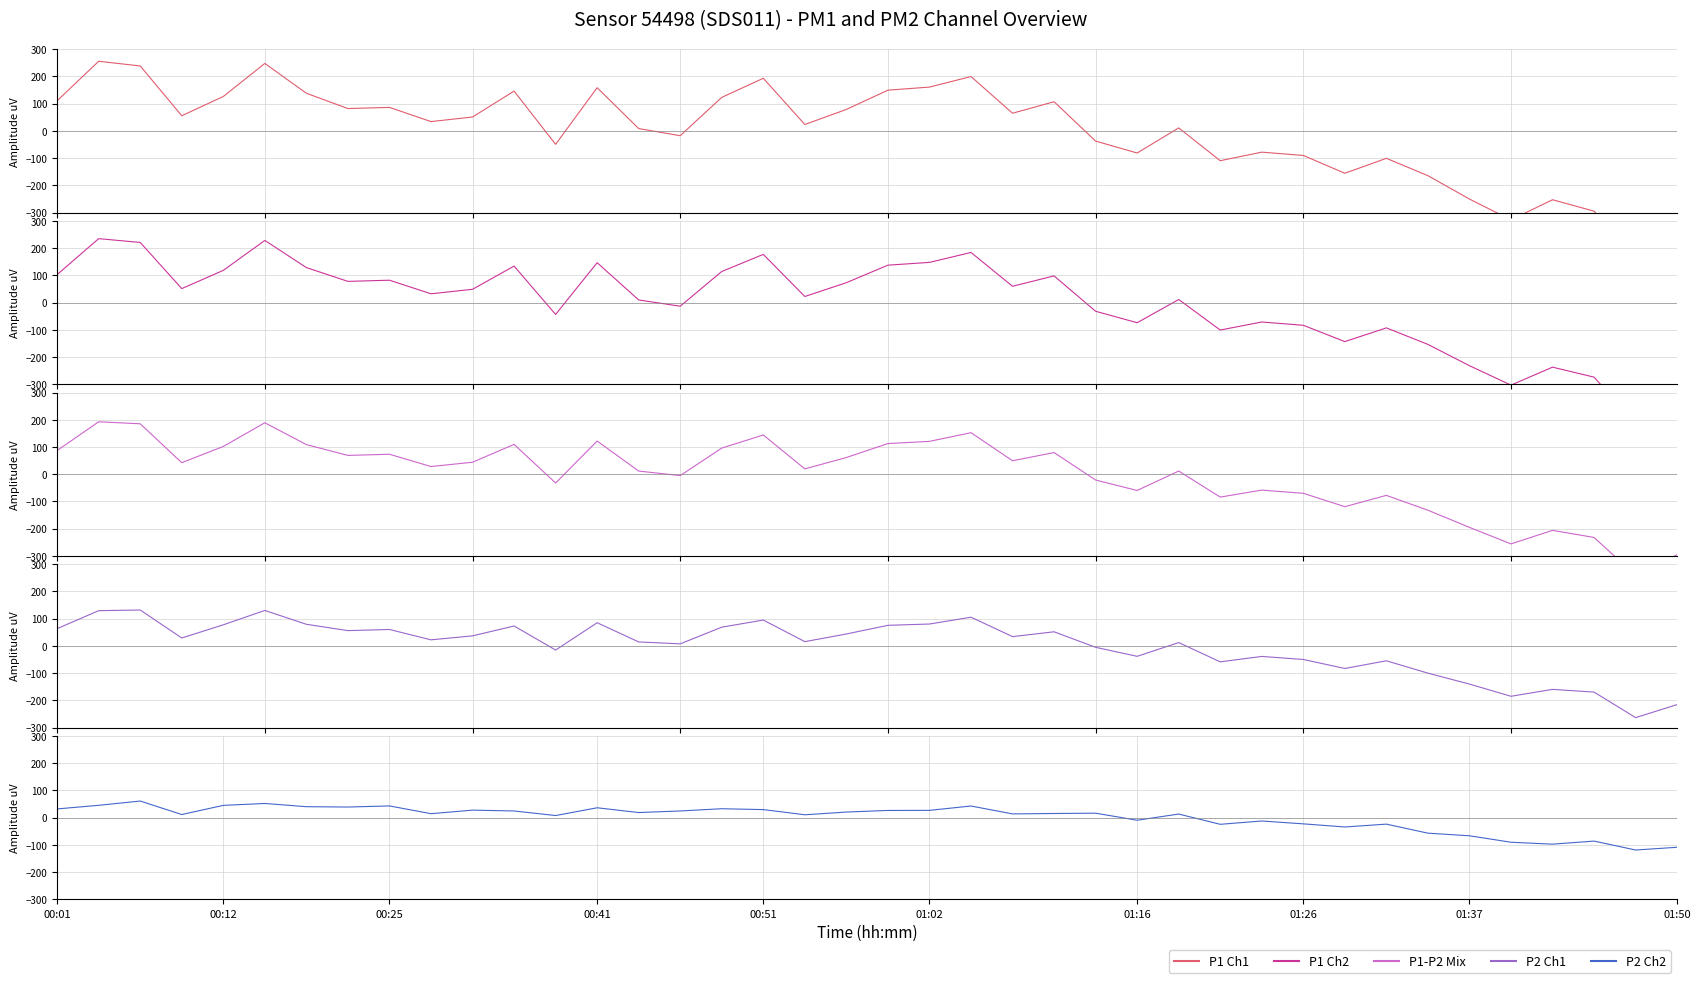

How many values in the P1-P2 Mix series exceed 42?

20